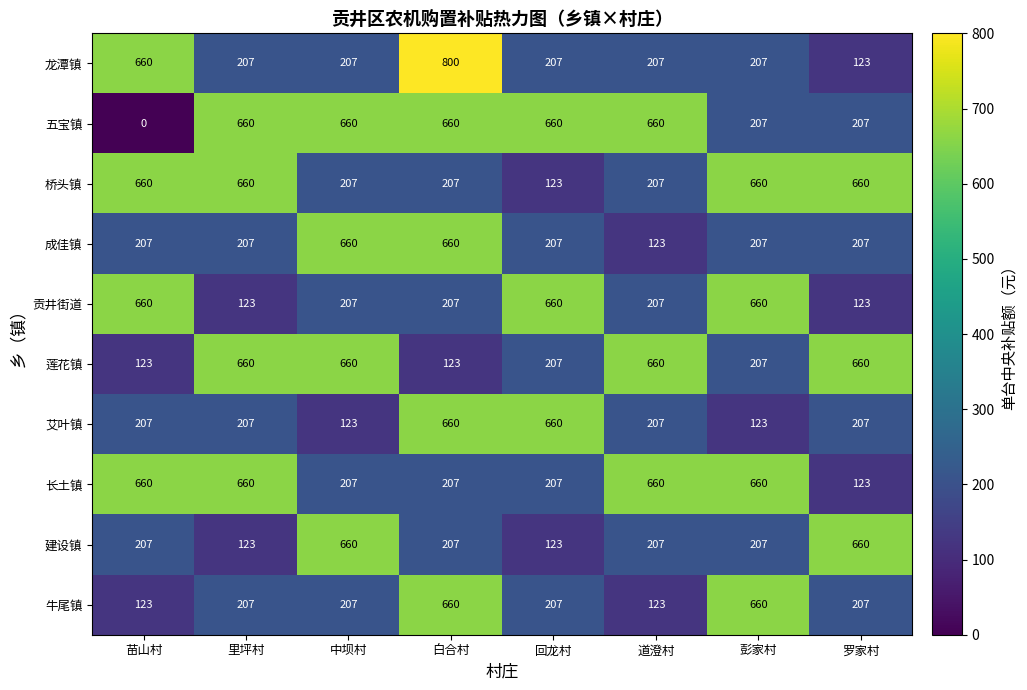

Between 道澄村 and 彭家村, which series saw the biggest shift?

牛尾镇